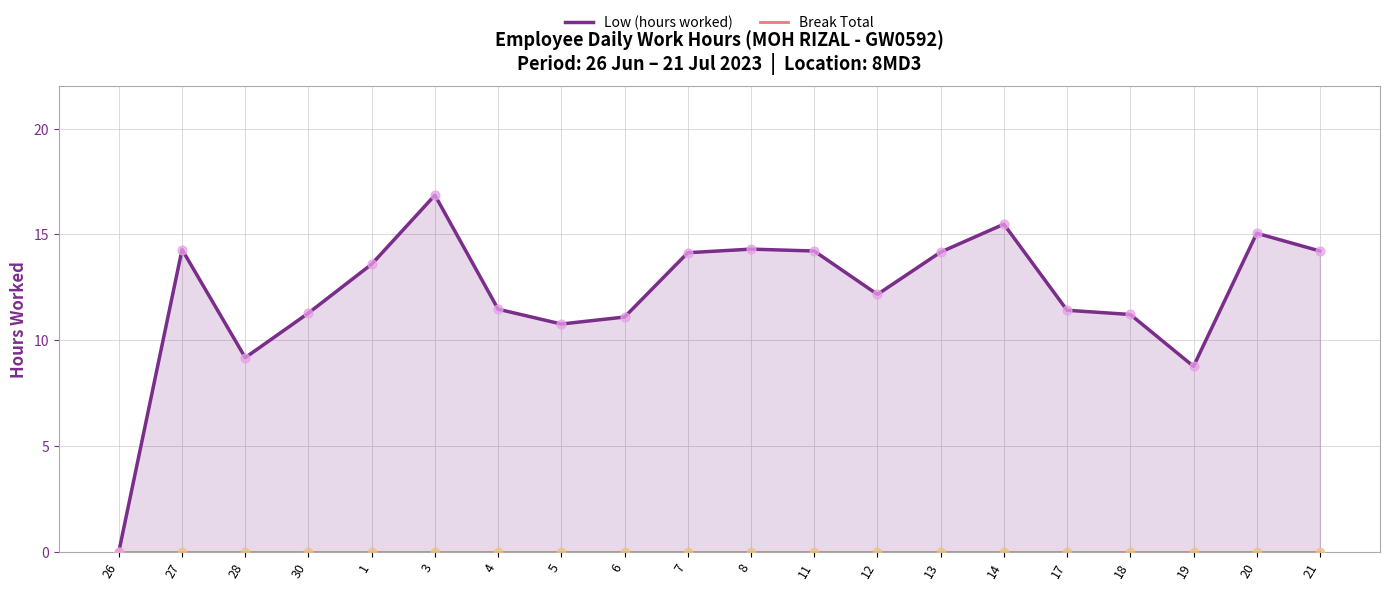

Is the value of Break Total at 20 greater than the value of Low (hours worked) at 5?

No